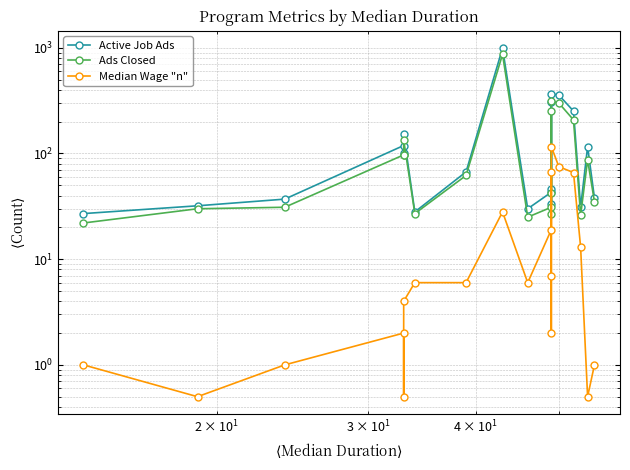

The value of Ads Closed at 12 is 16.1. True or false?

False